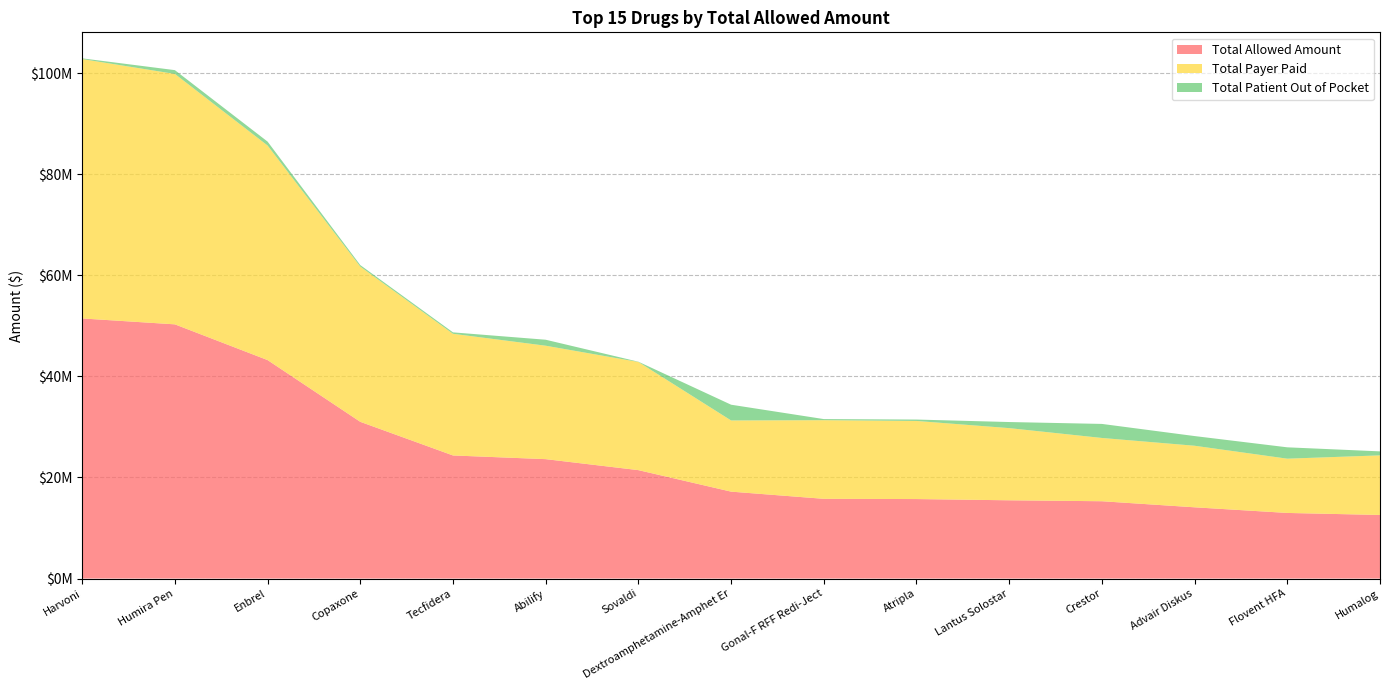

Reading left to right, what are all the values shown in this chart?

Total Allowed Amount: Harvoni=51469608.1	Humira Pen=50302743.7	Enbrel=43232231.5	Copaxone=31013267.9	Tecfidera=24358333.5	Abilify=23629047.3	Sovaldi=21454881.3	Dextroamphetamine-Amphet Er=17200301.4	Gonal-F RFF Redi-Ject=15778632.3	Atripla=15731789.7	Lantus Solostar=15486610.7	Crestor=15299850.2	Advair Diskus=14098315.8	Flovent HFA=12984358.7	Humalog=12583881.5
Total Payer Paid: Harvoni=51326765.4	Humira Pen=49552126.3	Enbrel=42455153.6	Copaxone=30719636.5	Tecfidera=24076700.8	Abilify=22445351.2	Sovaldi=21402713.2	Dextroamphetamine-Amphet Er=14085051.8	Gonal-F RFF Redi-Ject=15559722.3	Atripla=15455389.8	Lantus Solostar=14281939.6	Crestor=12521607.9	Advair Diskus=12182365.7	Flovent HFA=10737165.8	Humalog=11791030.1
Total Patient Out of Pocket: Harvoni=142842.7	Humira Pen=750617.4	Enbrel=777077.9	Copaxone=293631.5	Tecfidera=281632.7	Abilify=1183696.2	Sovaldi=52168.2	Dextroamphetamine-Amphet Er=3115249.6	Gonal-F RFF Redi-Ject=218910.1	Atripla=276399.9	Lantus Solostar=1204671.2	Crestor=2778242.3	Advair Diskus=1915950.1	Flovent HFA=2247193.0	Humalog=792851.4